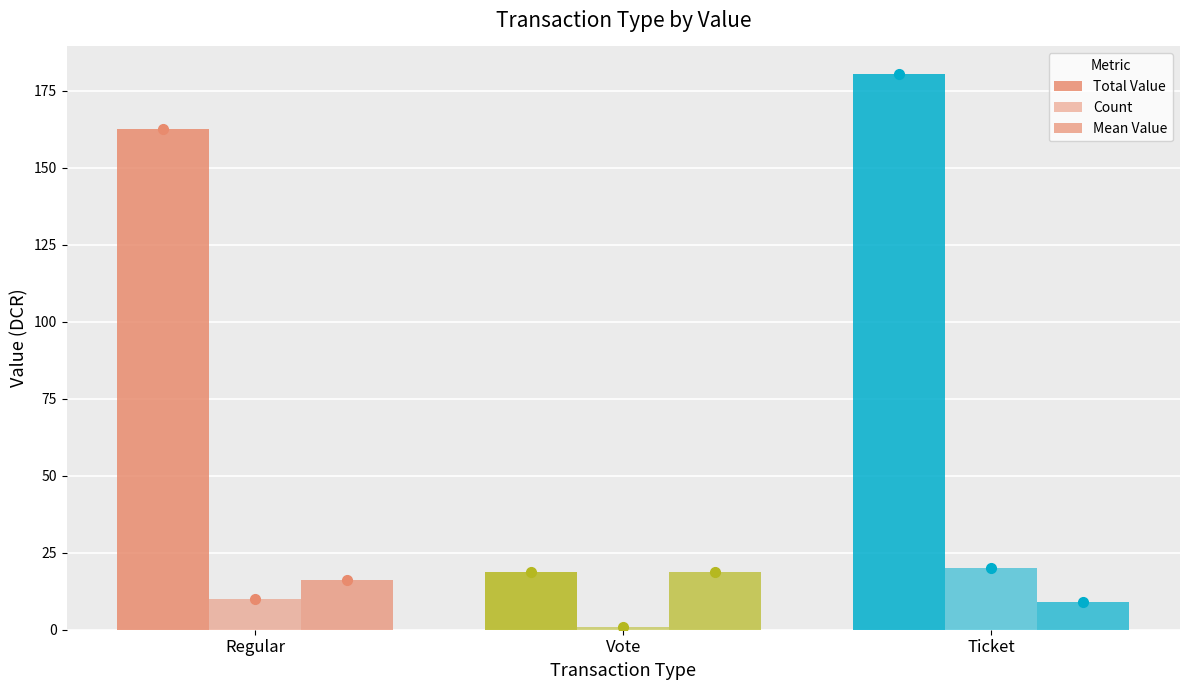

What is the label of the 2nd bar from the left?

Vote